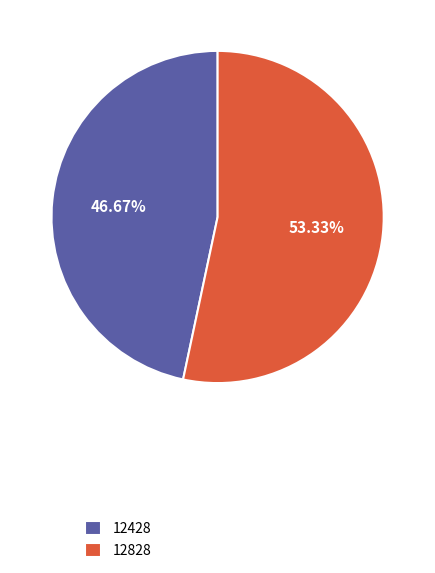

Which category has the smallest portion of the pie?

12428